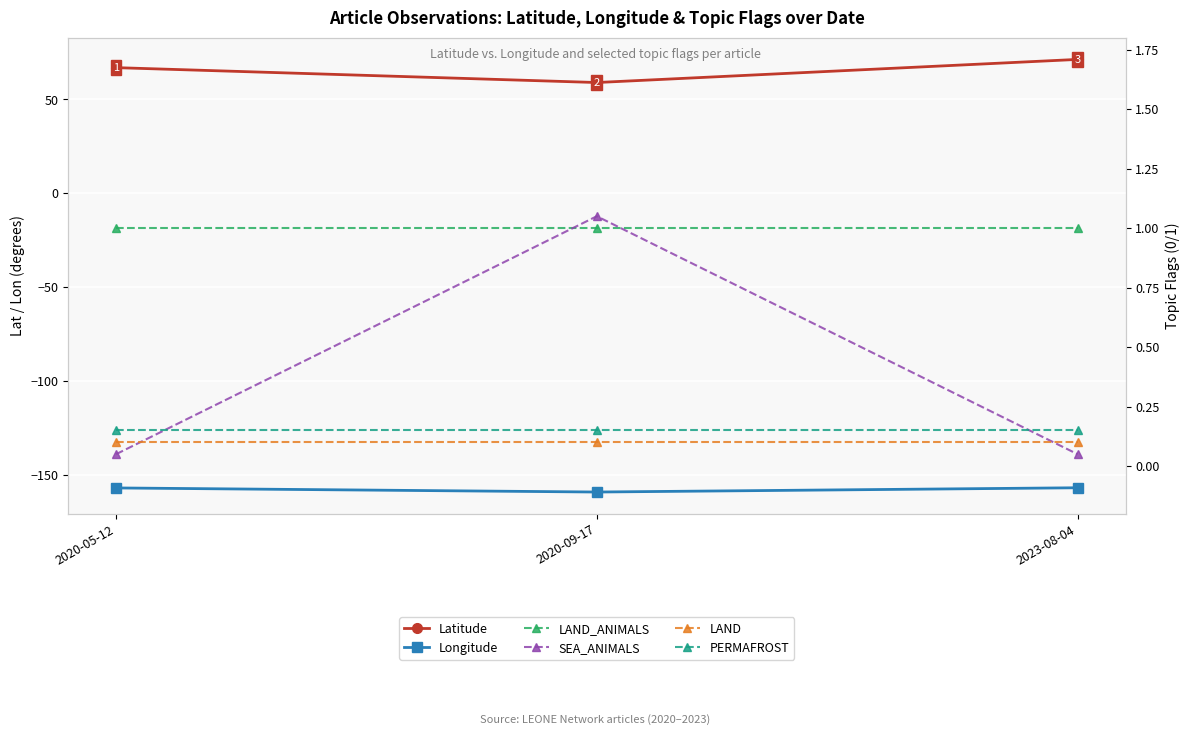

Reading left to right, transcribe all the data shown in this chart.

Latitude: 66.9	59.0	71.3
Longitude: -156.9	-159.1	-156.8
LAND_ANIMALS: 1.0	1.0	1.0
SEA_ANIMALS: 0.1	1.1	0.1
LAND: 0.1	0.1	0.1
PERMAFROST: 0.2	0.2	0.2